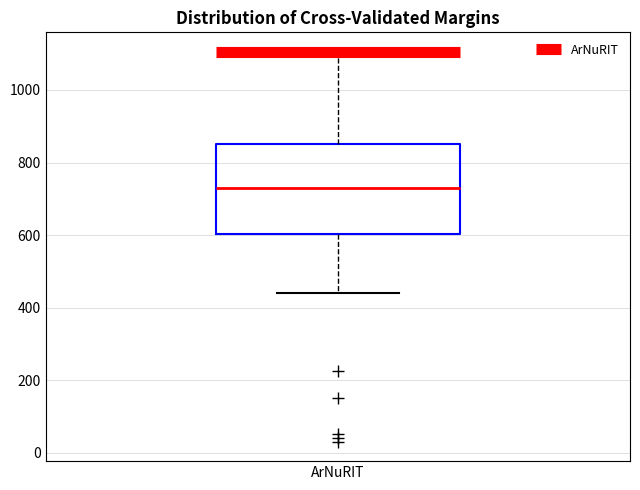

Read this box plot against the y-axis: the position of the median line, the range covered by the box, and the ends of both whiskers. The values are not printed on the chart, so give them approximately, as read against the axis.

median 720, box 600 to 860, whiskers 440 to 1100